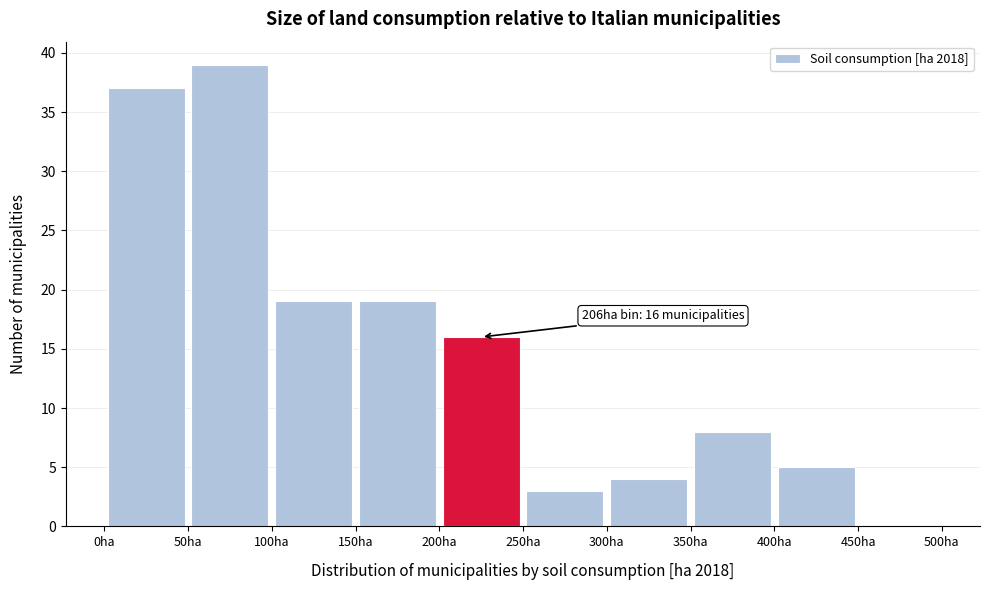

Which range on the x-axis has the tallest bar?

50 to 100